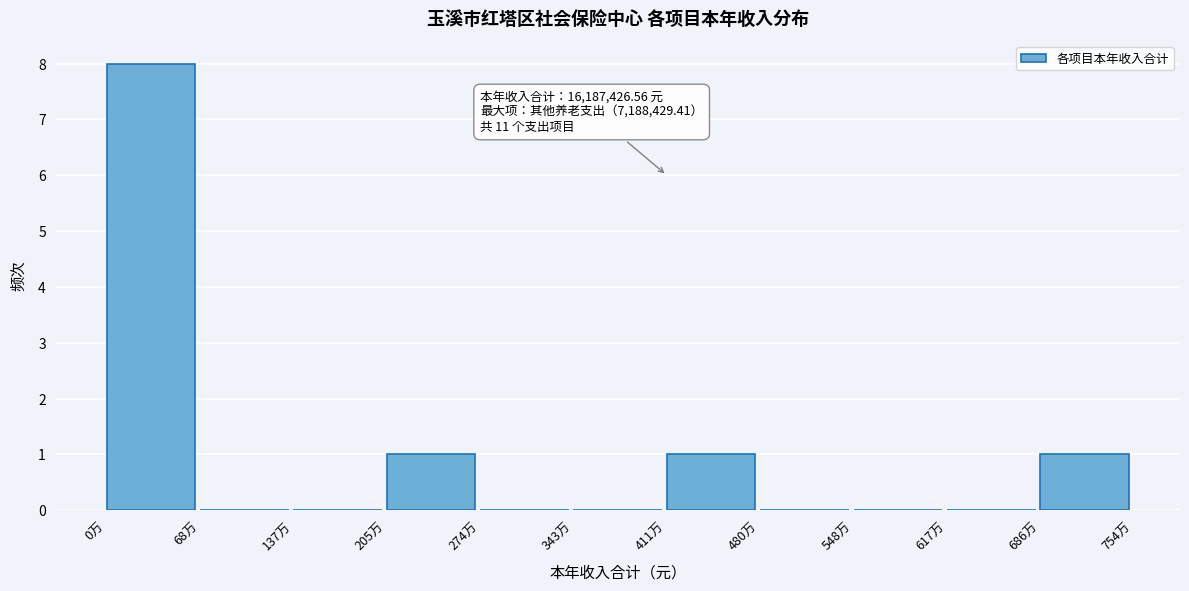

Reading right to left, list all the values displayed in this chart.

686万=1	617万=0	548万=0	480万=0	411万=1	343万=0	274万=0	205万=1	137万=0	68万=0	0万=8